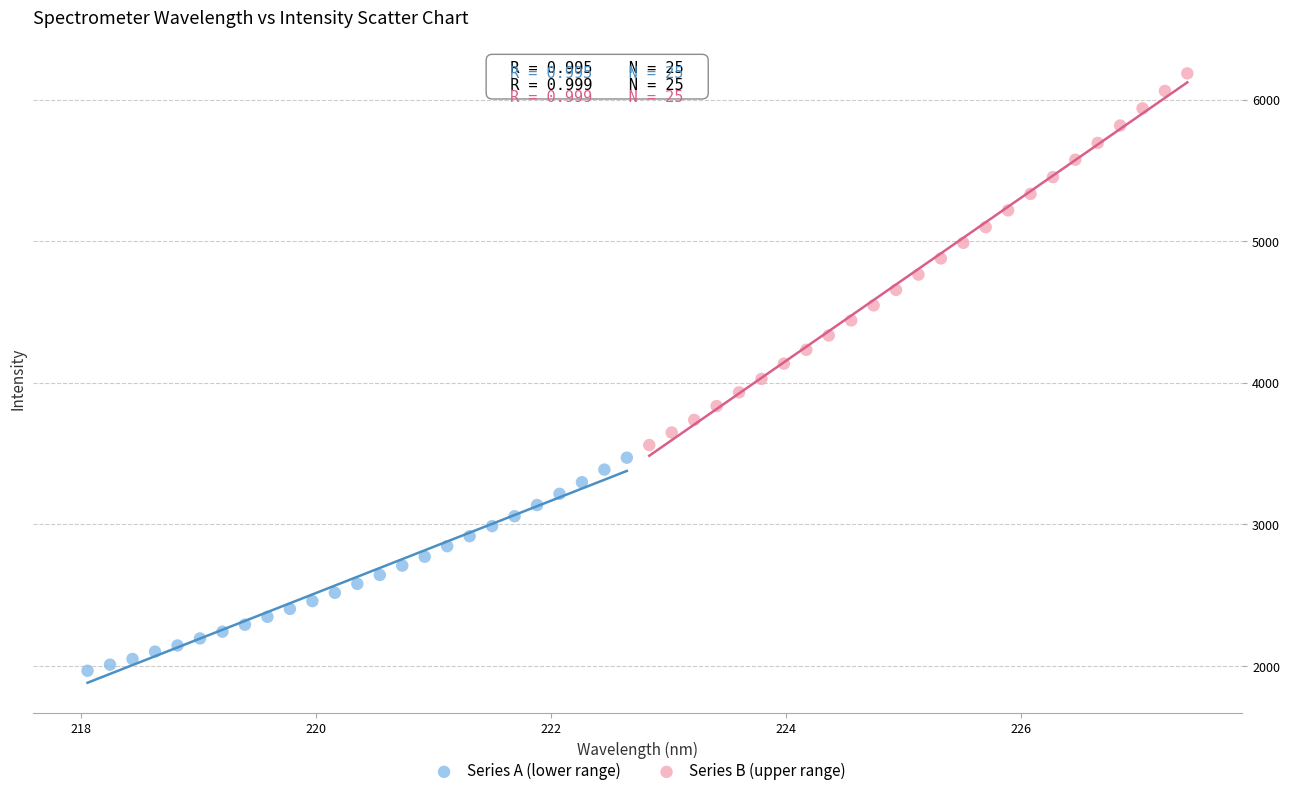

What are all the series names shown in the legend?

Series A (lower range), Series B (upper range)